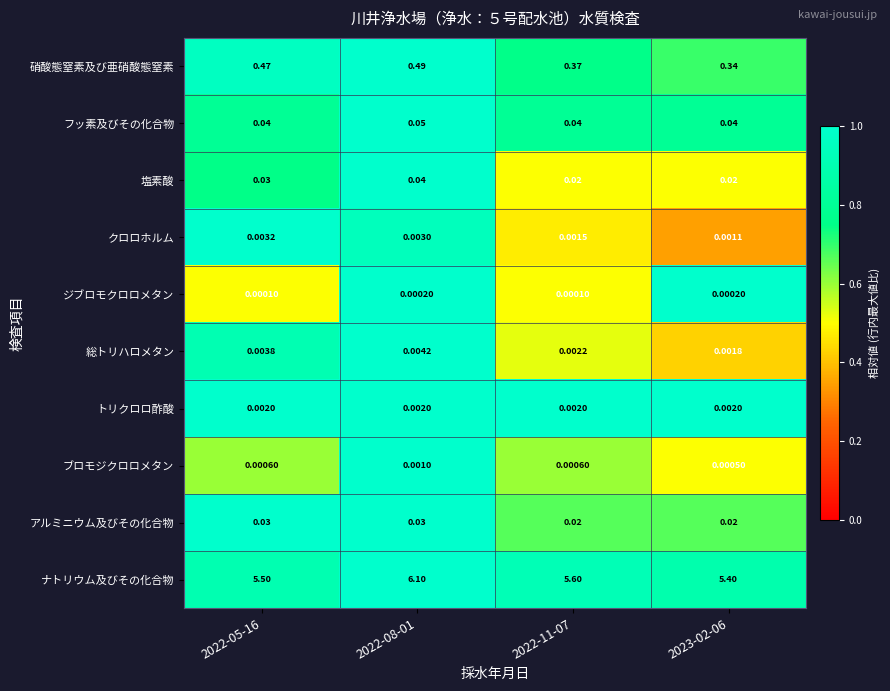

At which category is the sum across all series the highest?

2022-08-01